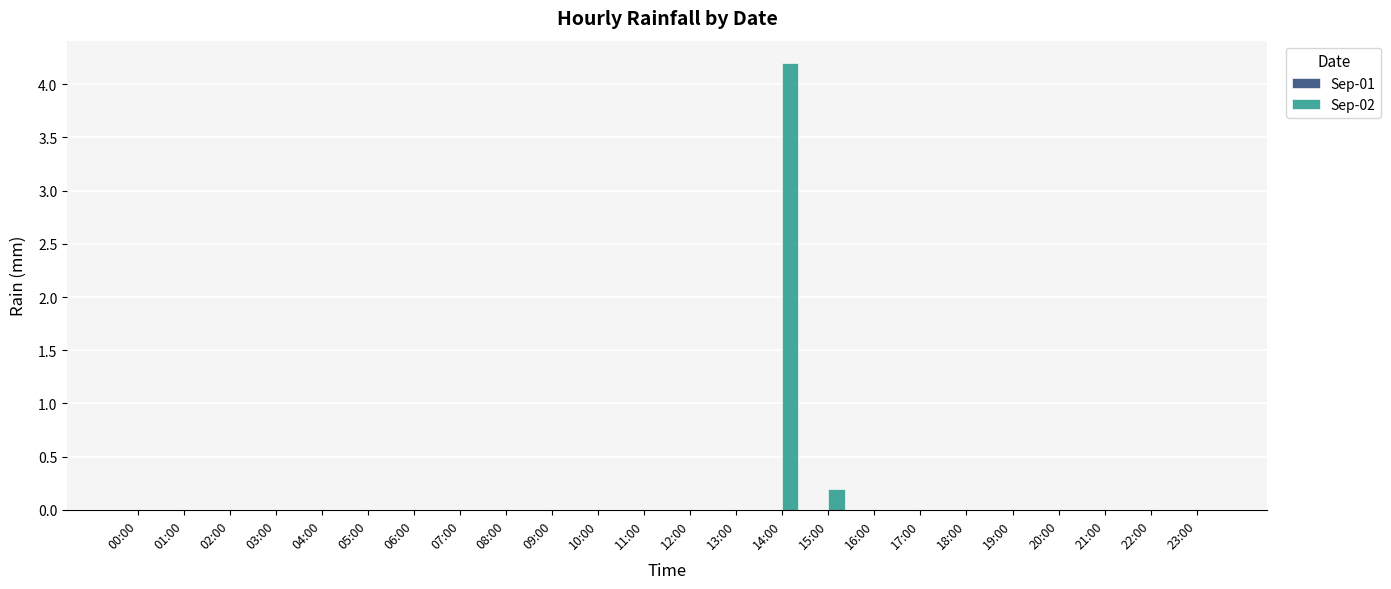

What is the change in value from 13:00 to 15:00?

+0.2